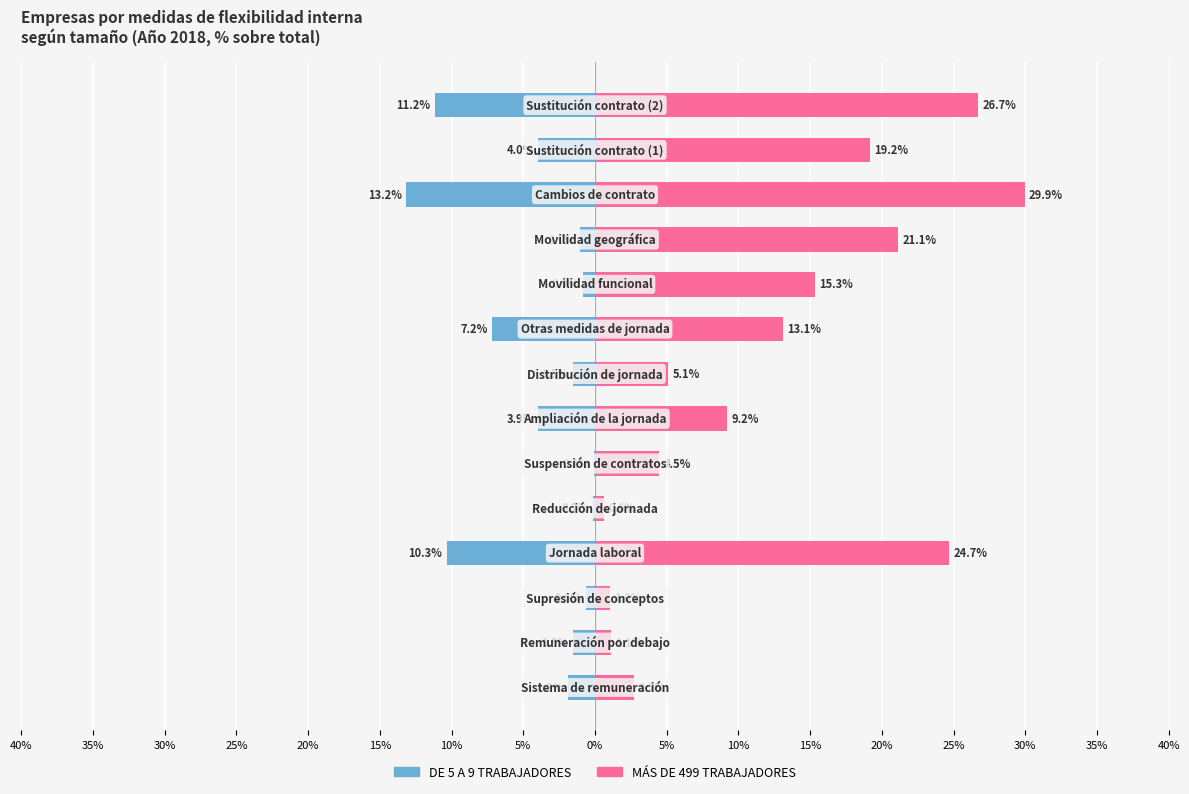

Rank the series at 5% from lowest to highest value.

DE 5 A 9 TRABAJADORES, MÁS DE 499 TRABAJADORES